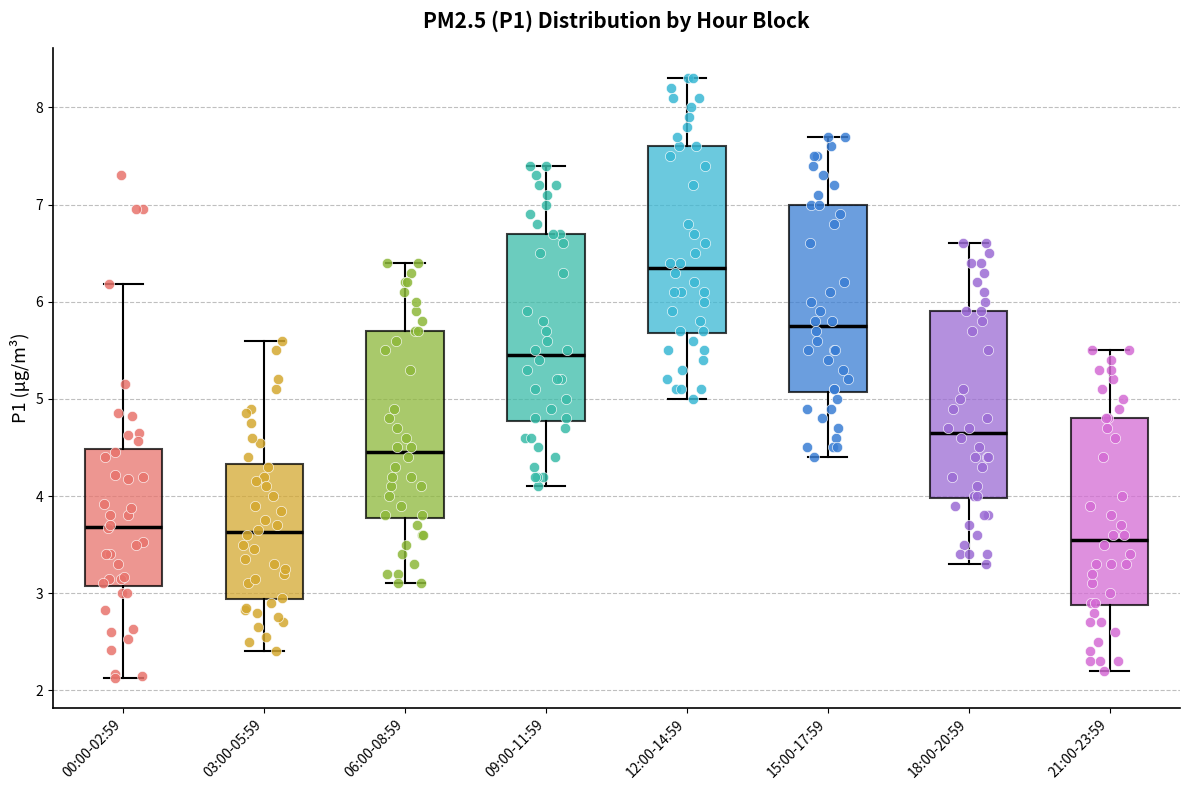

Reading left to right, read every box against the y-axis: the position of its median line, the range the box covers, and the ends of its whiskers. The values are not printed on the chart, so give them approximately, as read against the axis.

00:00-02:59: median 3.7, box 3.1 to 4.5, whiskers 2.1 to 6.2
03:00-05:59: median 3.6, box 2.9 to 4.3, whiskers 2.4 to 5.6
06:00-08:59: median 4.5, box 3.8 to 5.7, whiskers 3.1 to 6.4
09:00-11:59: median 5.5, box 4.8 to 6.7, whiskers 4.1 to 7.4
12:00-14:59: median 6.4, box 5.7 to 7.6, whiskers 5.0 to 8.3
15:00-17:59: median 5.8, box 5.1 to 7.0, whiskers 4.4 to 7.7
18:00-20:59: median 4.7, box 4.0 to 5.9, whiskers 3.3 to 6.6
21:00-23:59: median 3.6, box 2.9 to 4.8, whiskers 2.2 to 5.5